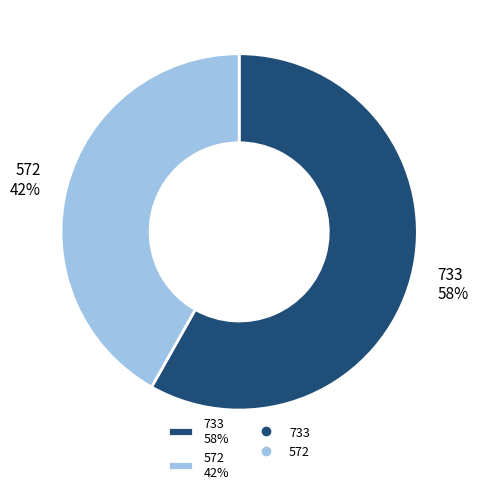

Which category accounts for the majority?

733